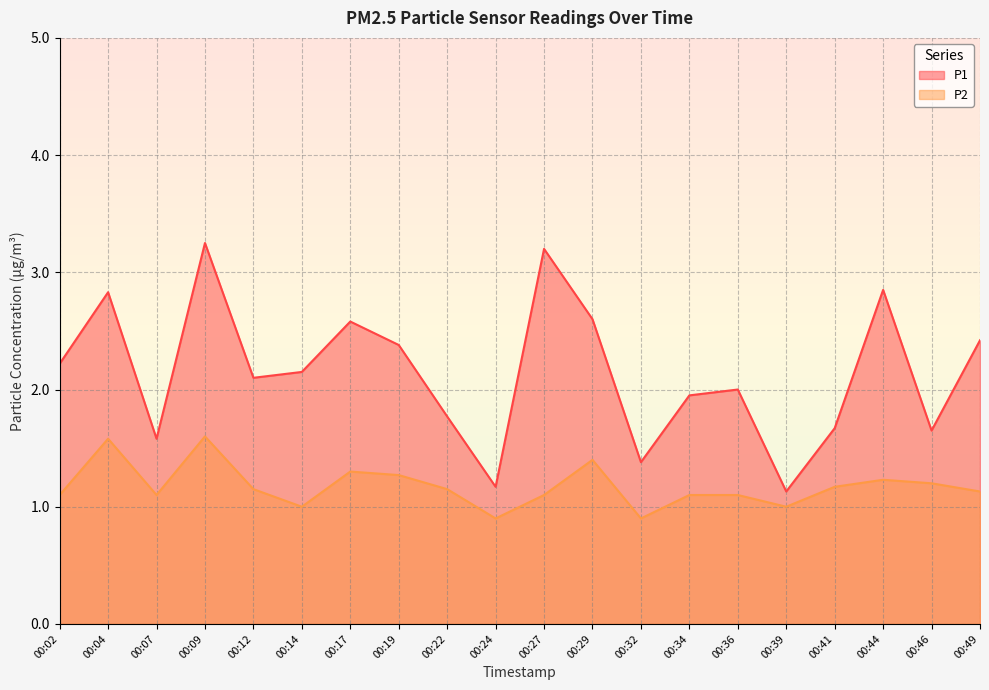

In P2, how many points are higher than both neighbors (excluding endpoints)?

5